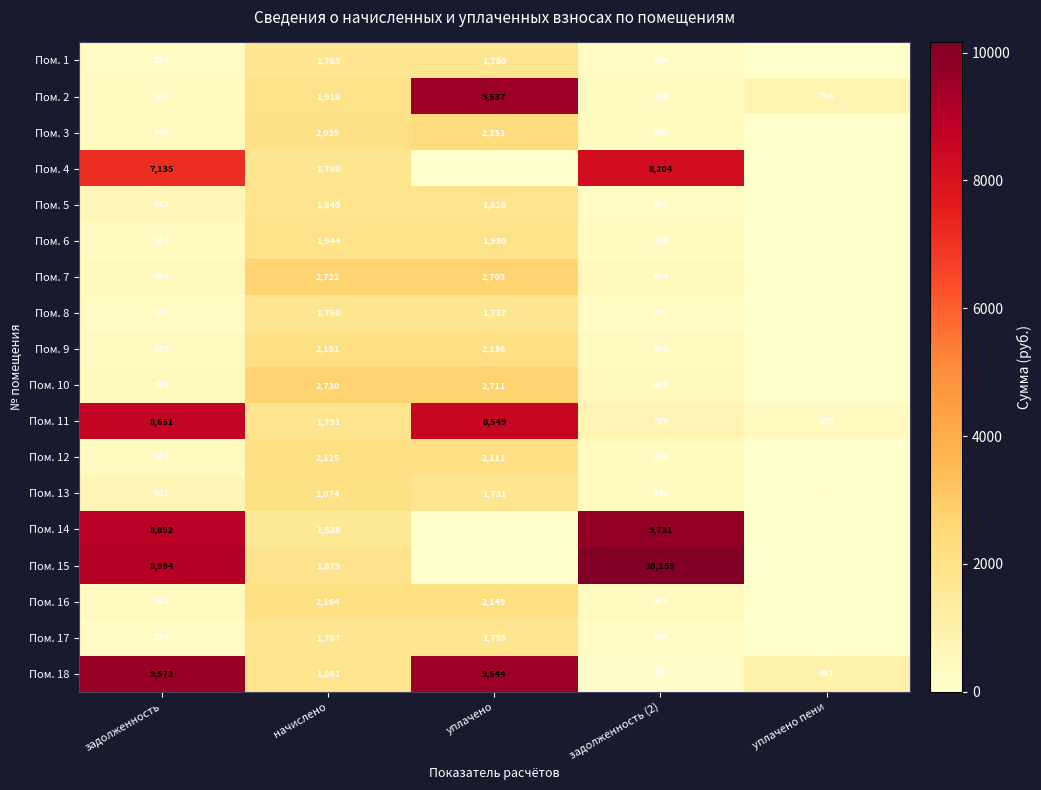

Is it true that Пом. 13 equals 223 at задолженность (2)?

False